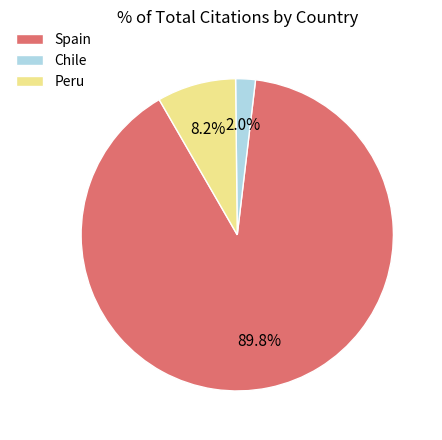

To the nearest percent, what percentage of the pie is Peru?

8%